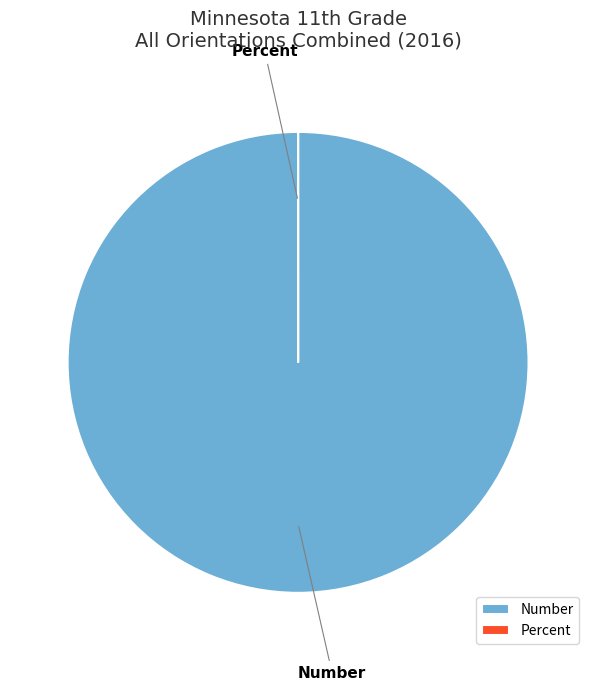

Which category accounts for the majority?

Number